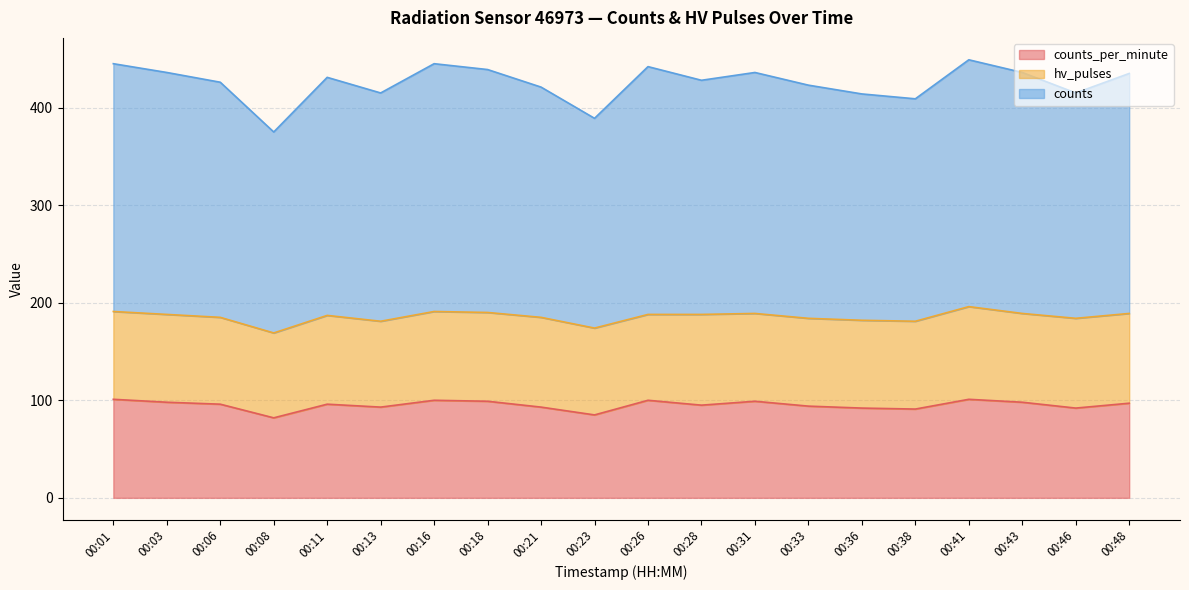

At how many categories does at least one series exceed 325?

20